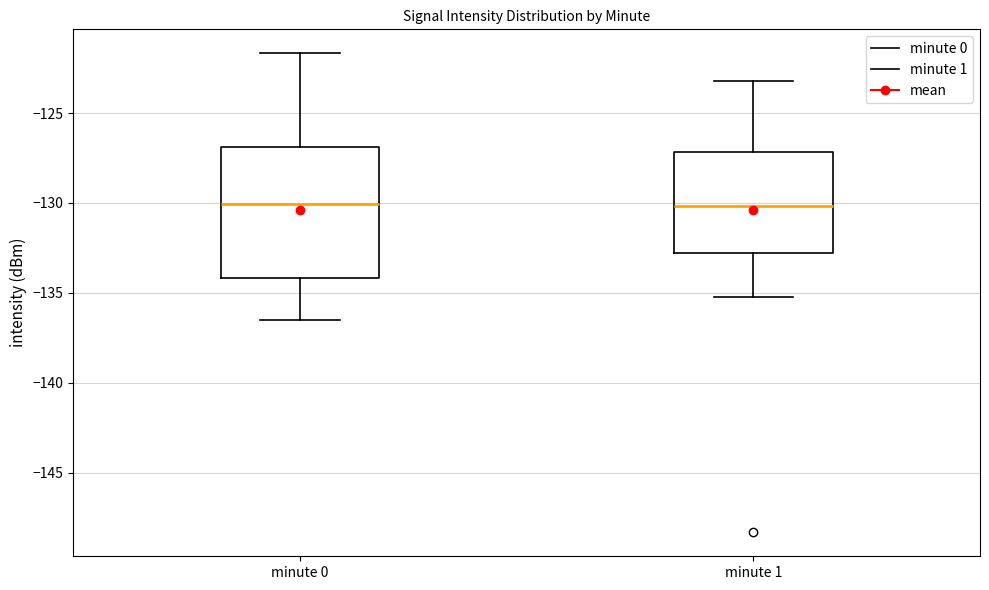

Comparing the boxes themselves (not the whiskers), which one is the tallest?

minute 0